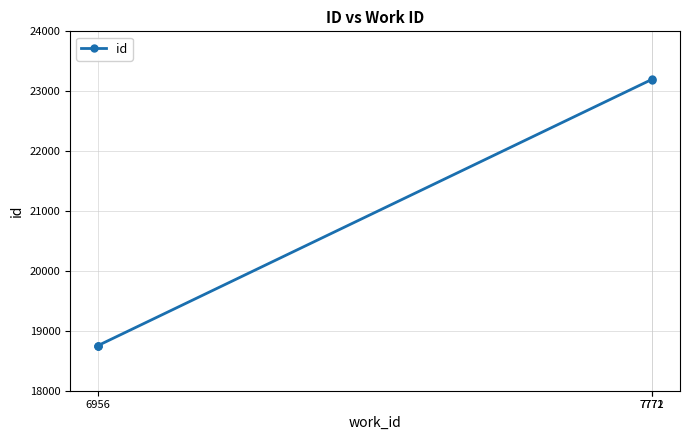

Between 6956 and 7771, which is larger?

7771